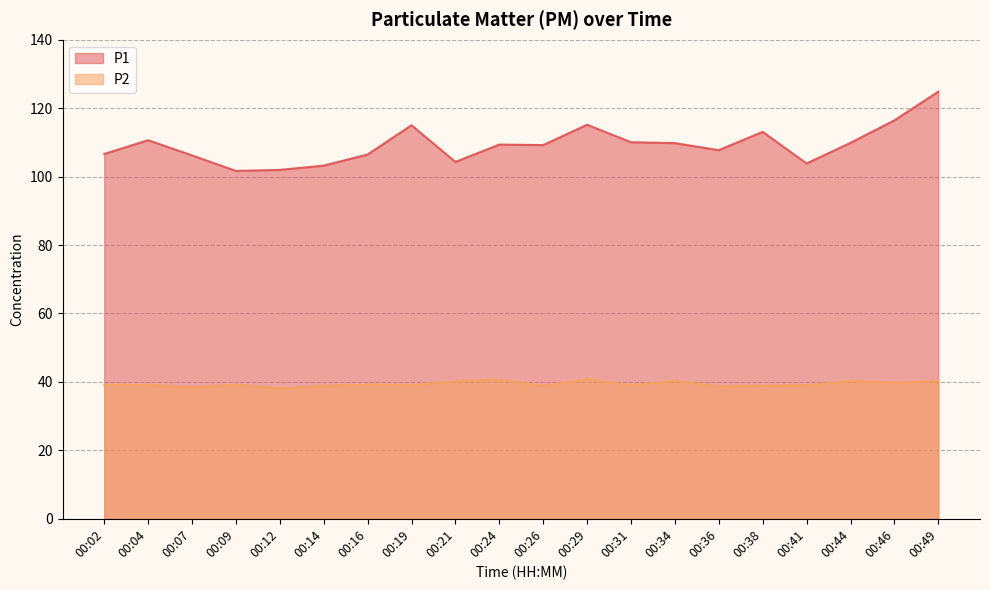

Rank the series by their average value, from highest to lowest.

P1, P2